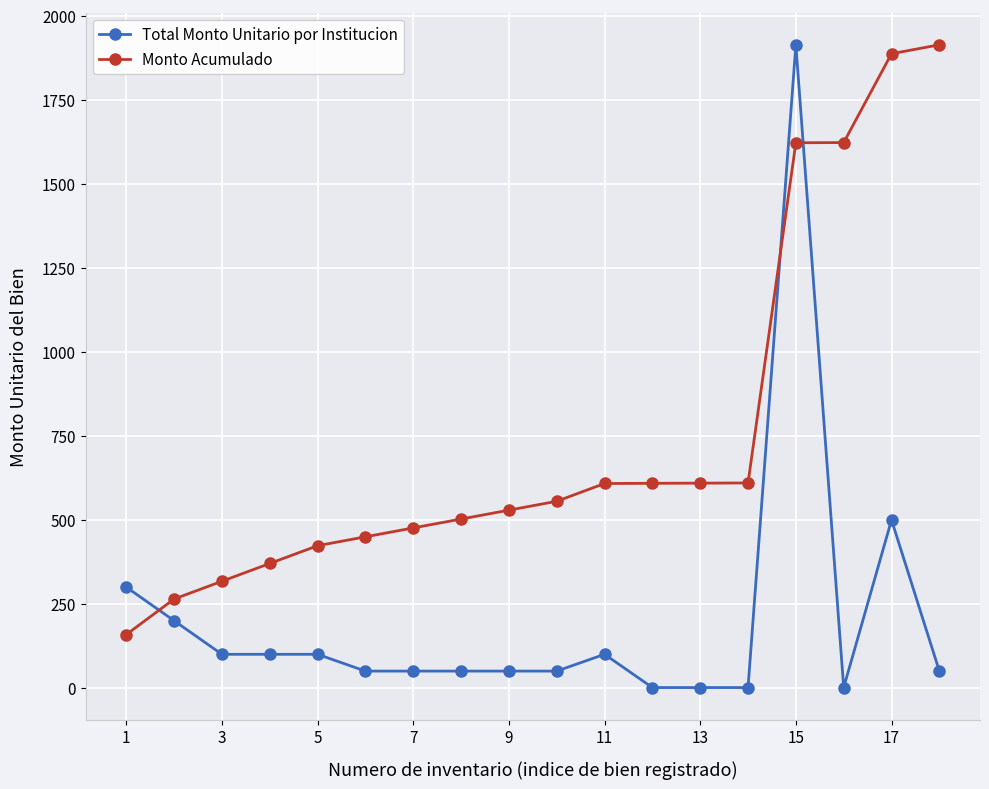

How many times do Total Monto Unitario por Institucion and Monto Acumulado cross each other?

3